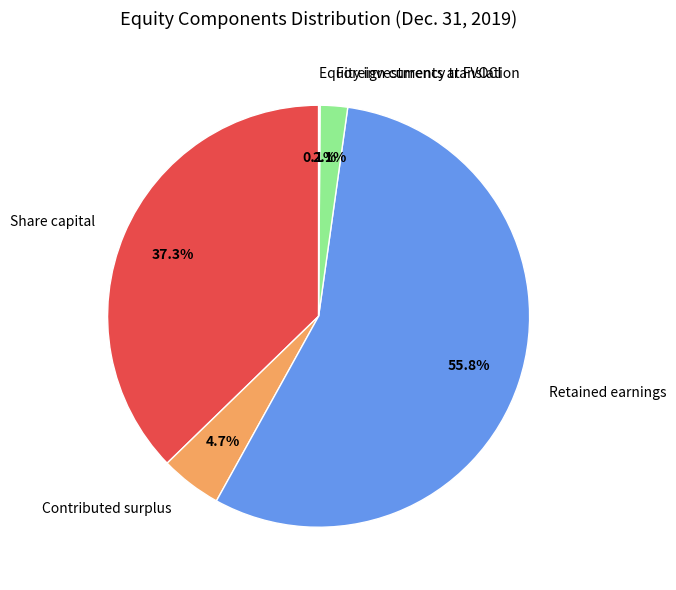

Which category has the biggest portion of the pie?

Retained earnings